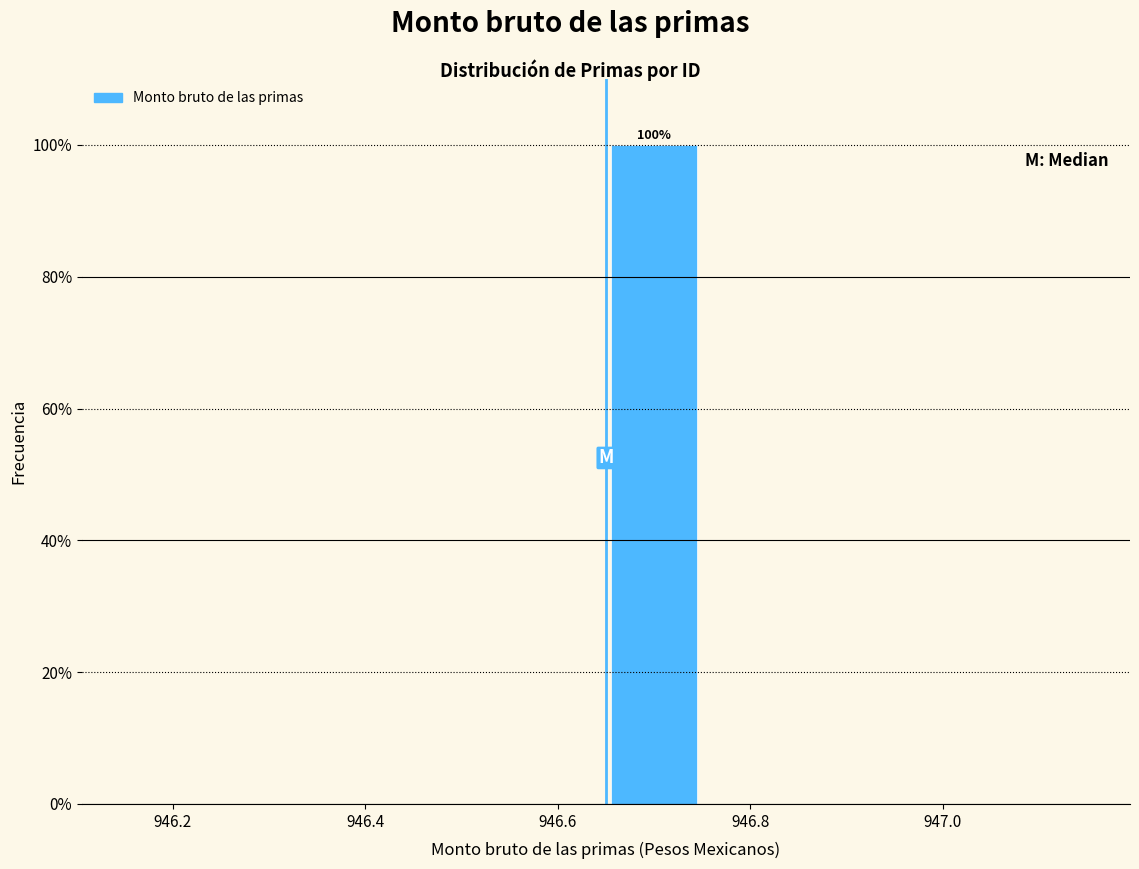

Which range on the x-axis has the tallest bar?

946.65 to 946.75